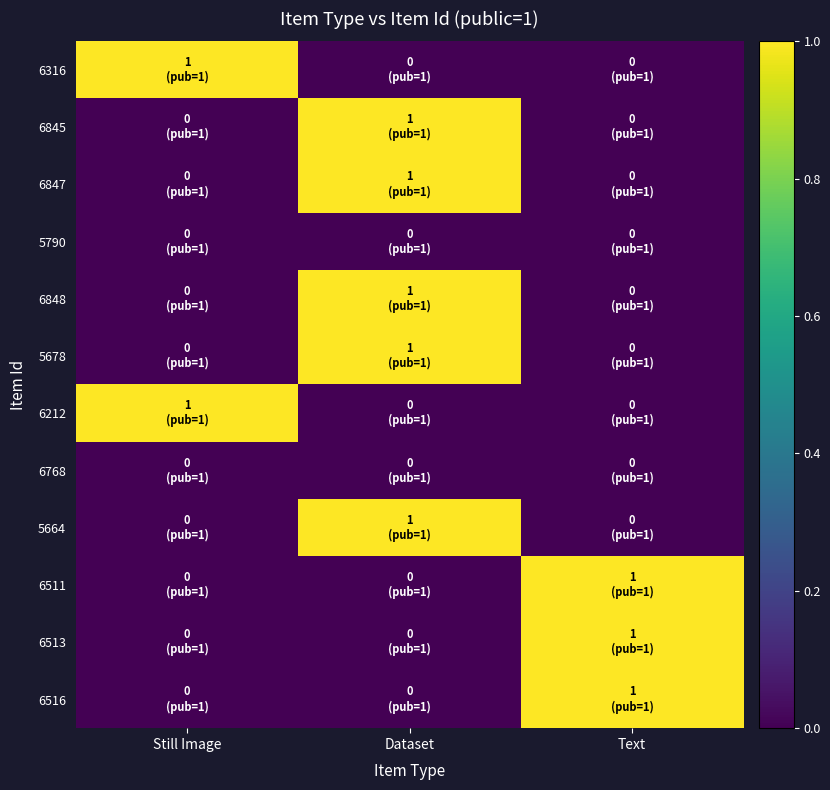

How many series are shown in this chart?

12